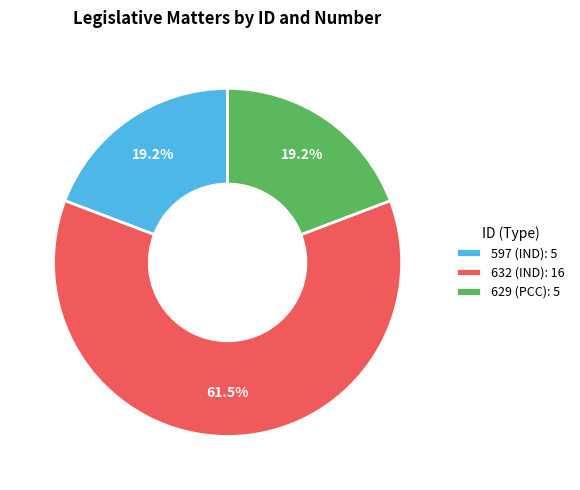

What is the ratio of the value at 597 (IND): 5 to the value at 632 (IND): 16?

0.3